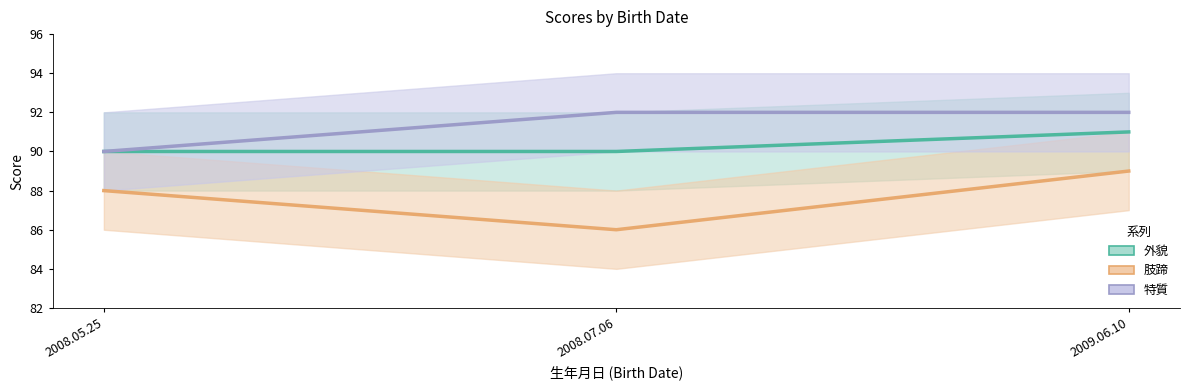

Which category has the lowest value across all series?

2008.07.06